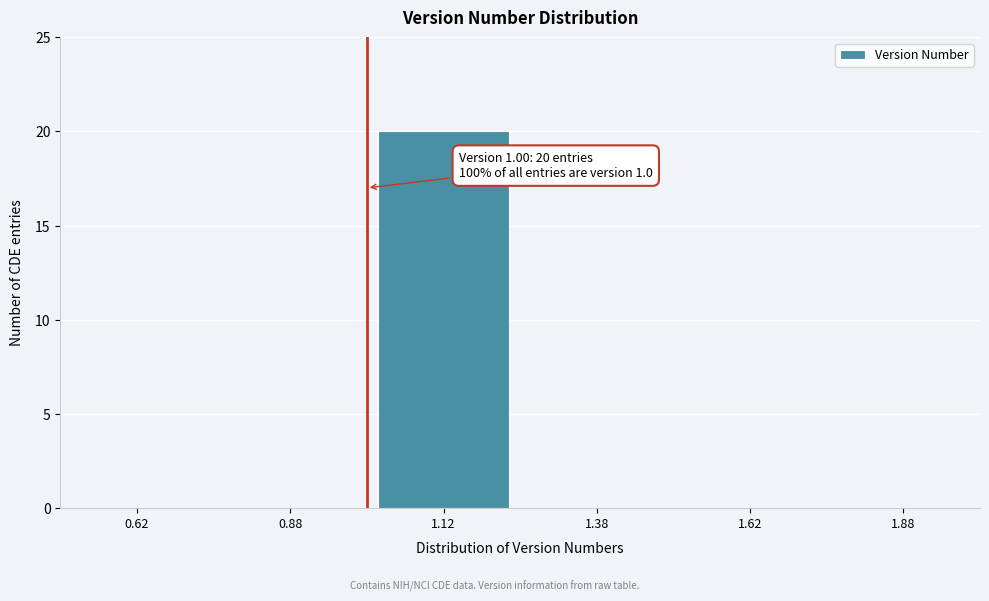

Over which range of the x-axis is the bar tallest?

1.00 to 1.25